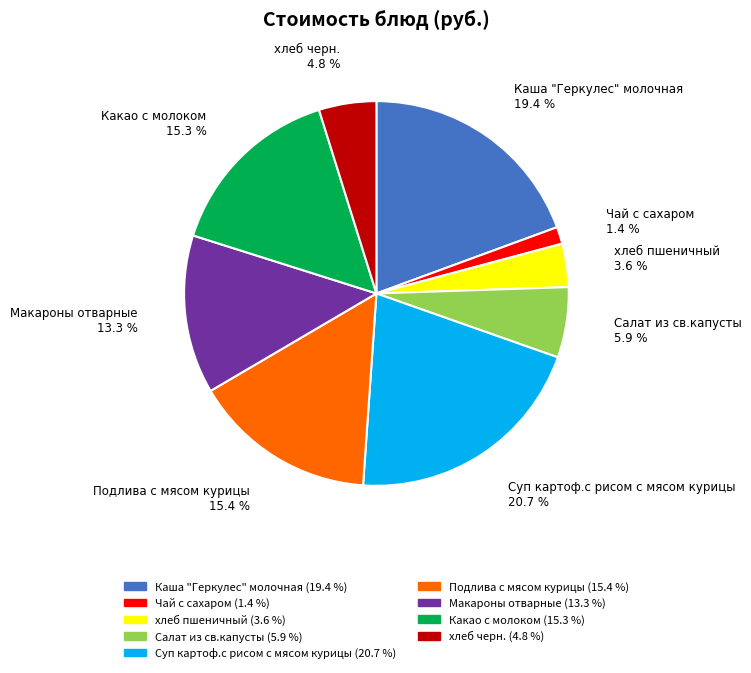

True or false: хлеб пшеничный accounts for 4% of the total.

True